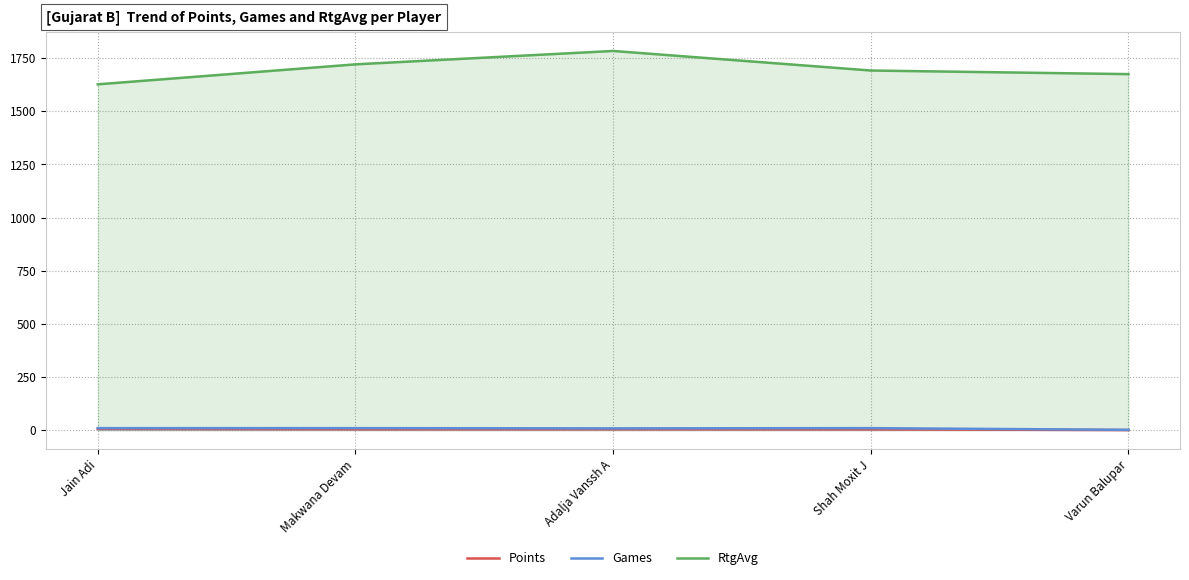

True or false: Points has more than 0 points higher than both neighbors.

False